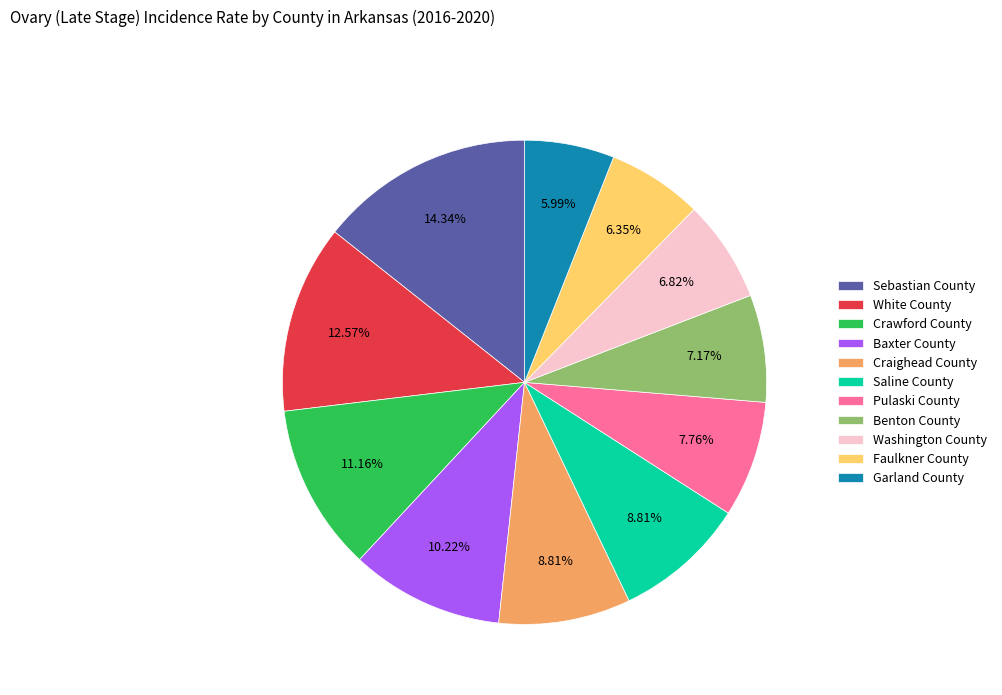

True or false: Garland County accounts for 13% of the total.

False